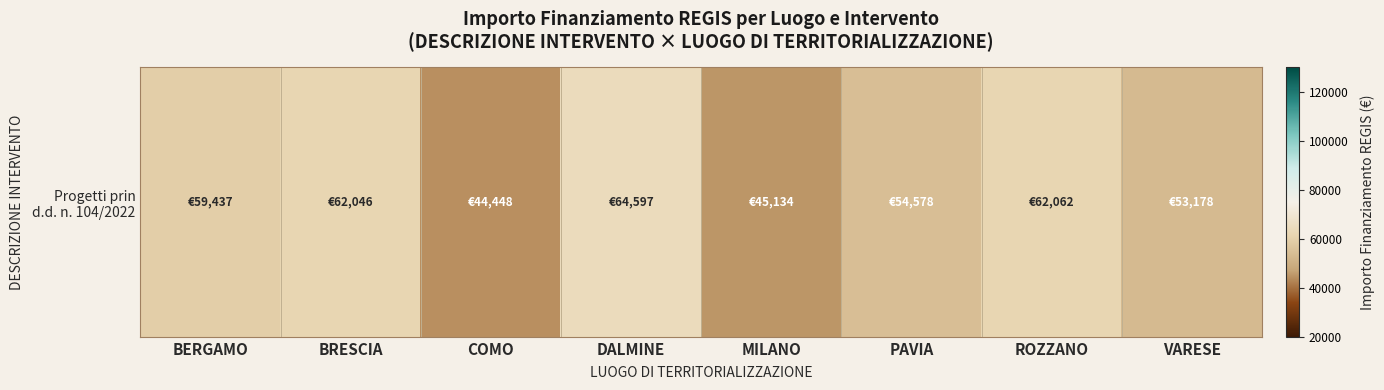

Reading right to left, transcribe all the data shown in this chart.

VARESE=53178.4	ROZZANO=62062.4	PAVIA=54577.6	MILANO=45134.3	DALMINE=64596.7	COMO=44448.1	BRESCIA=62045.7	BERGAMO=59437.1